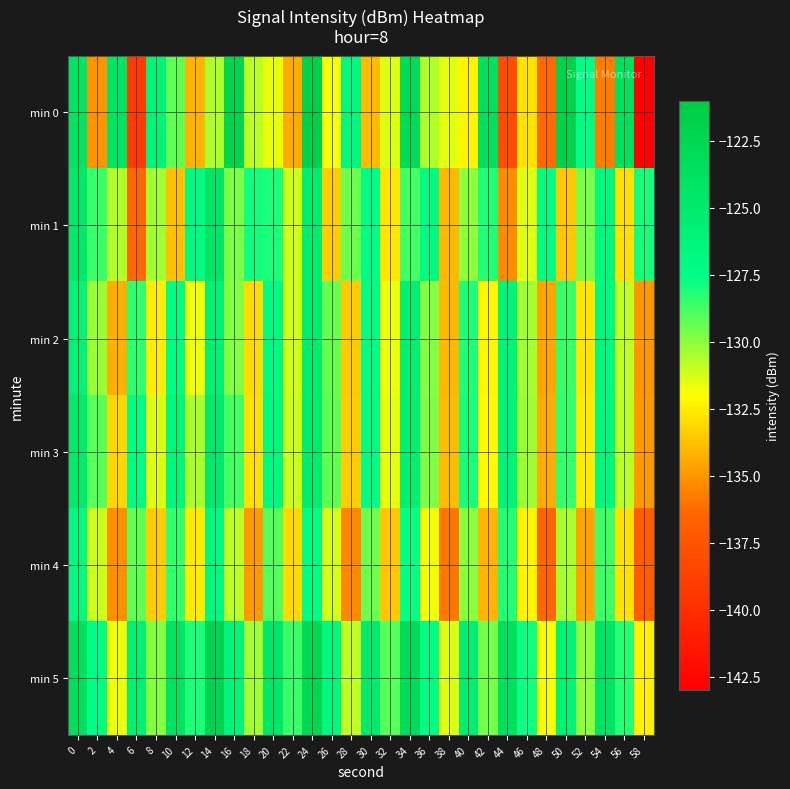

Rank the series by their maximum value, from lowest to highest.

min 4, min 2, min 3, min 1, min 5, min 0